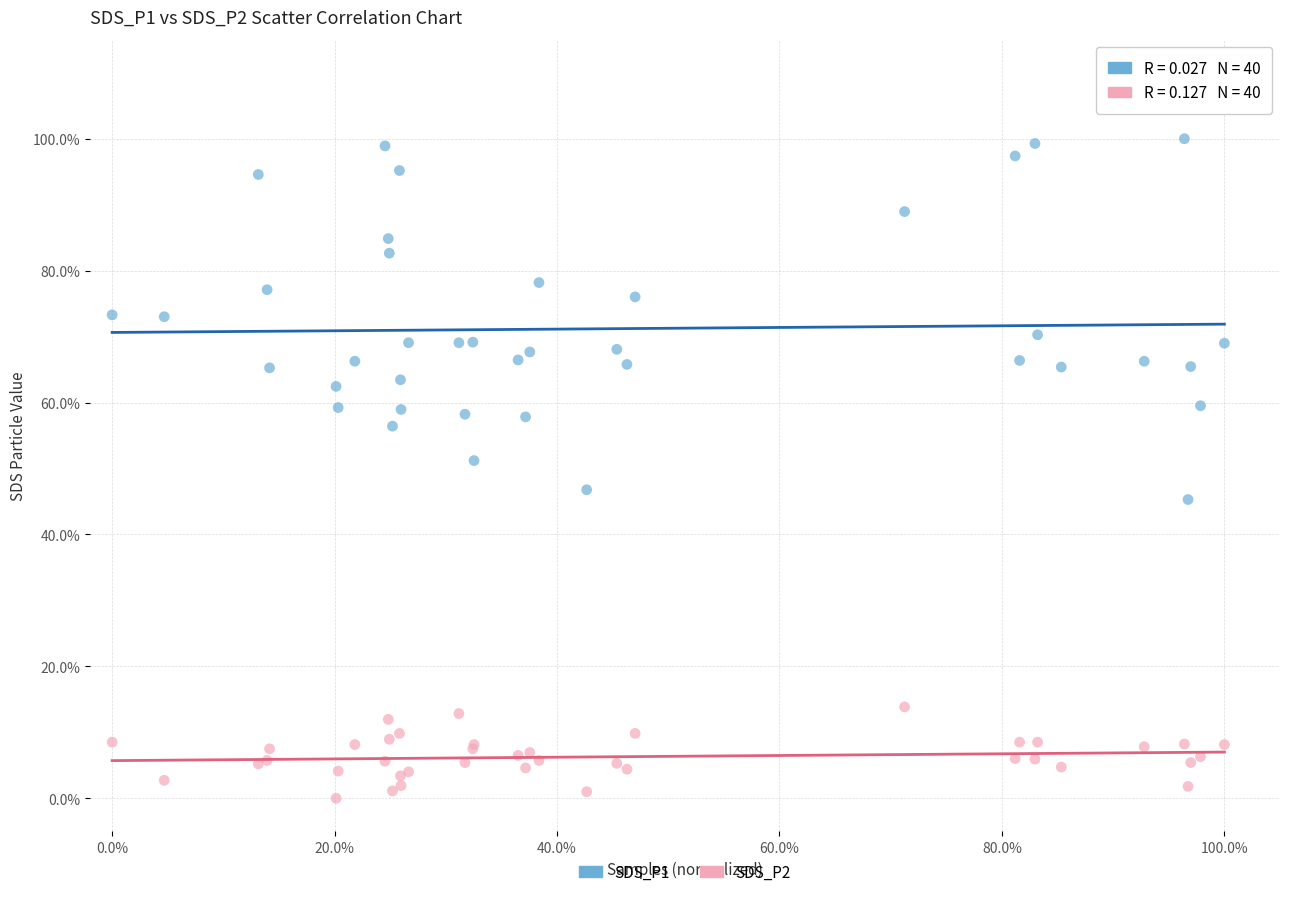

What are all the series names shown in the legend?

SDS_P1, SDS_P2